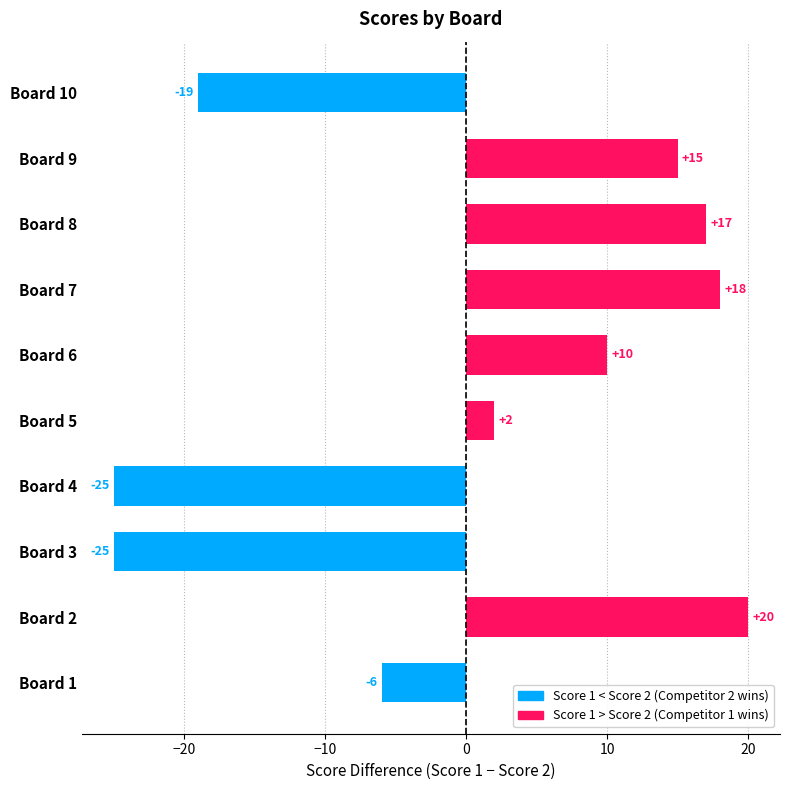

What is the minimum value shown in the chart?

-25